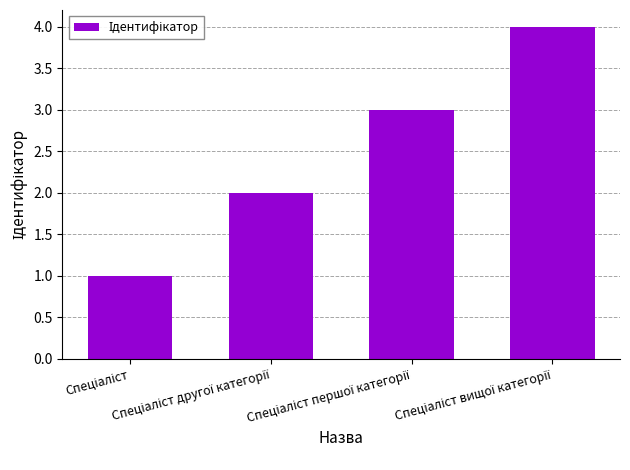

What is the maximum value shown in the chart?

4